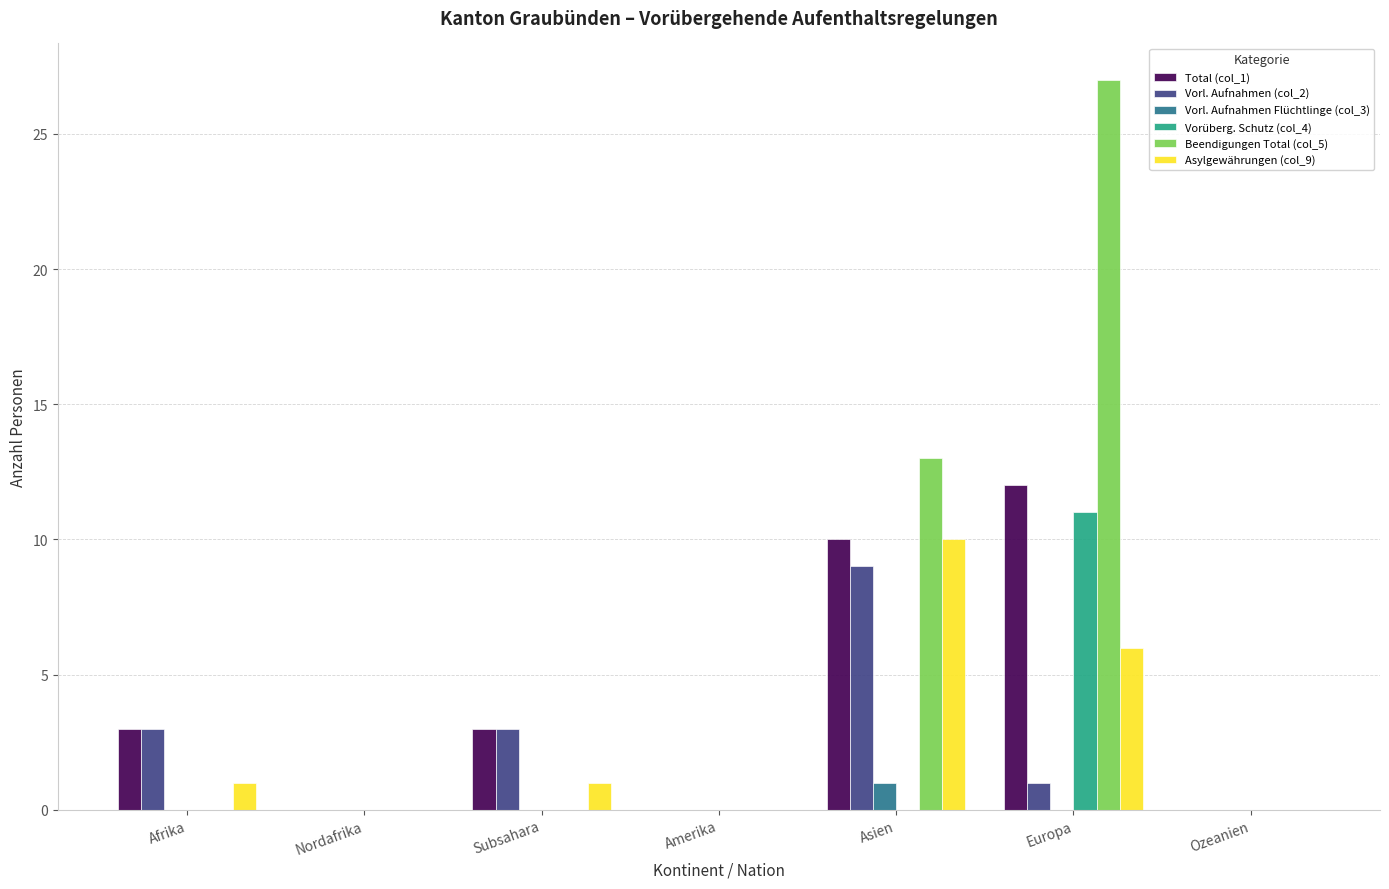

Which label corresponds to the largest value in the chart?

Europa